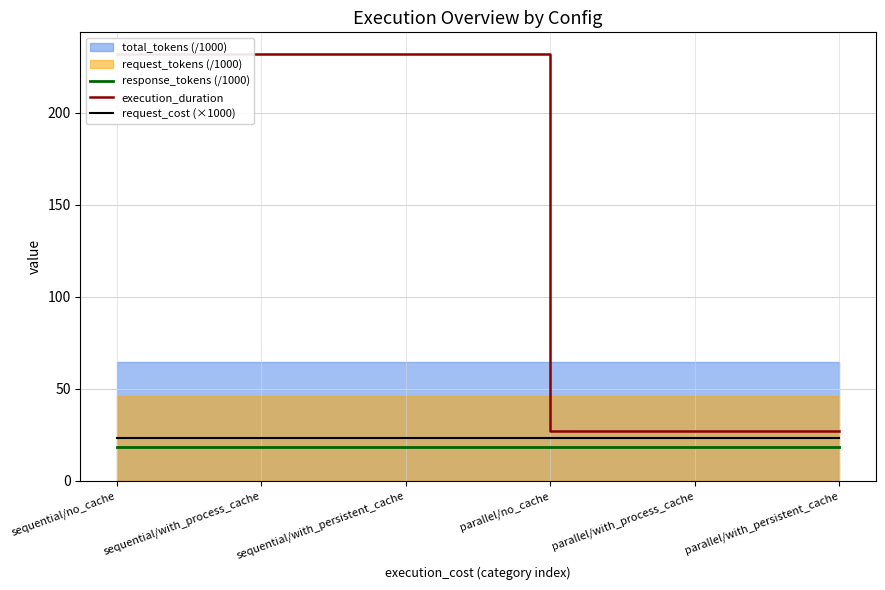

Is it true that request_cost (×1000) equals 23.2 at parallel/no_cache?

True